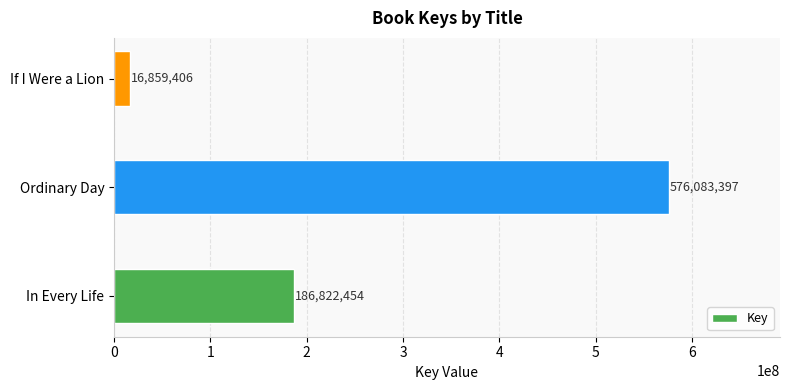

What is the change in value from Ordinary Day to If I Were a Lion?

-559223991